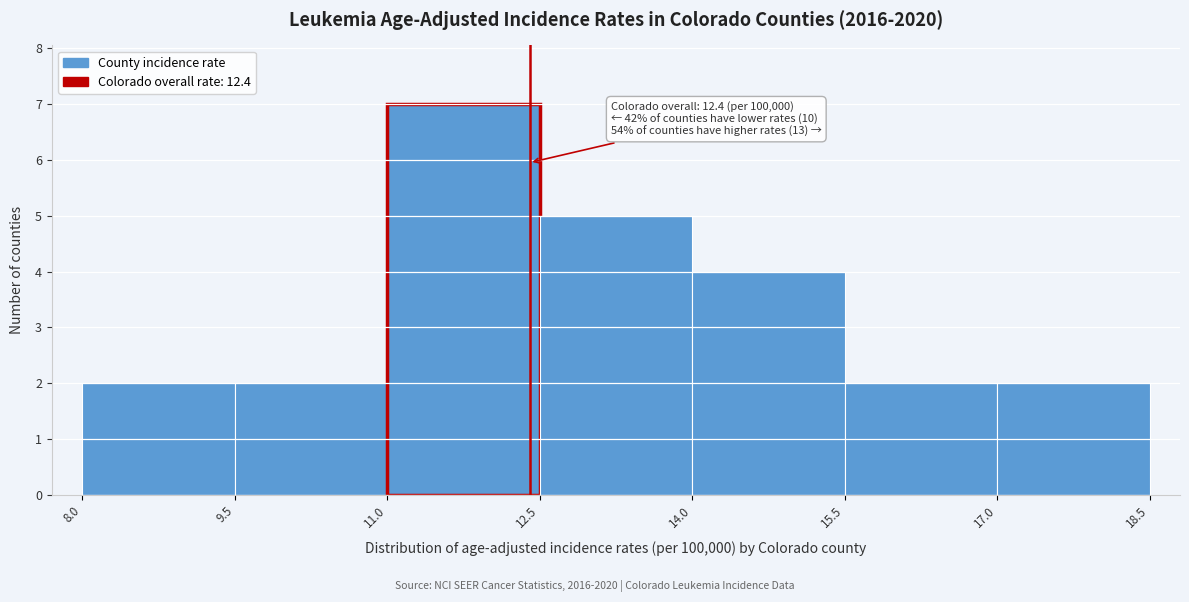

Over which range of the x-axis is the bar tallest?

11.0 to 12.5